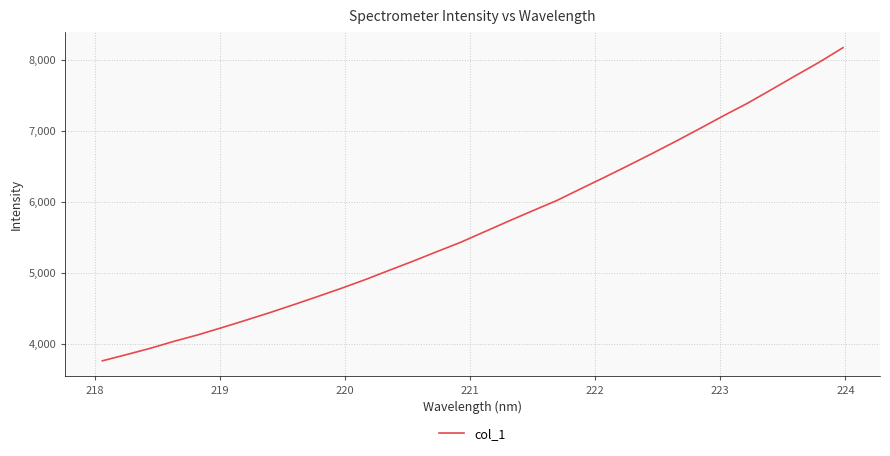

How many values are below 5582?

16